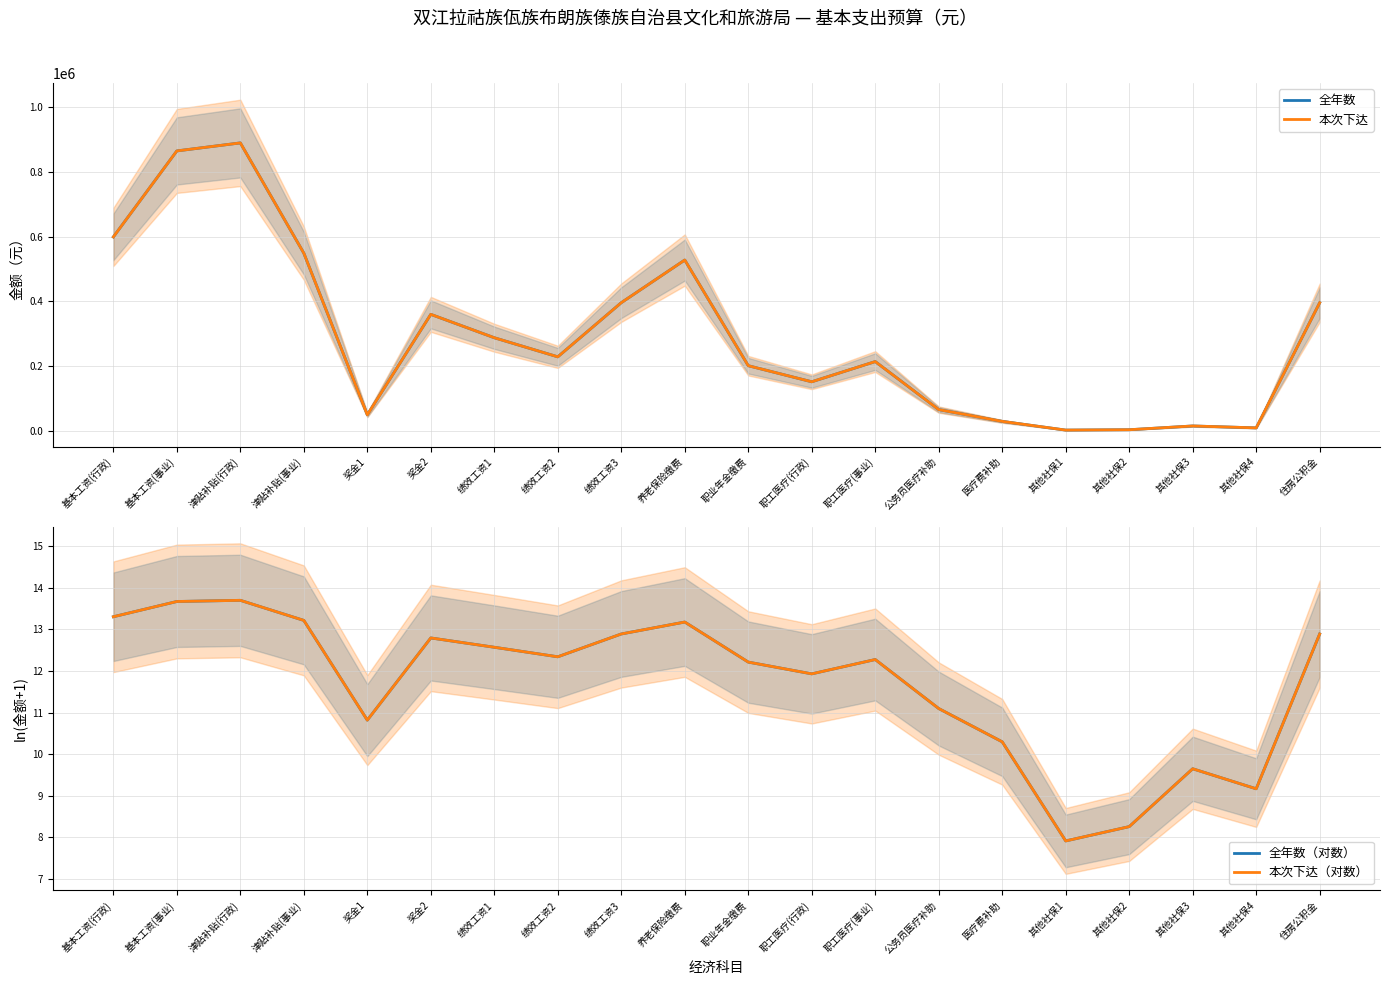

What is the difference between the 本次下达 values at 医疗费补助 and 其他社保2?

25779.8